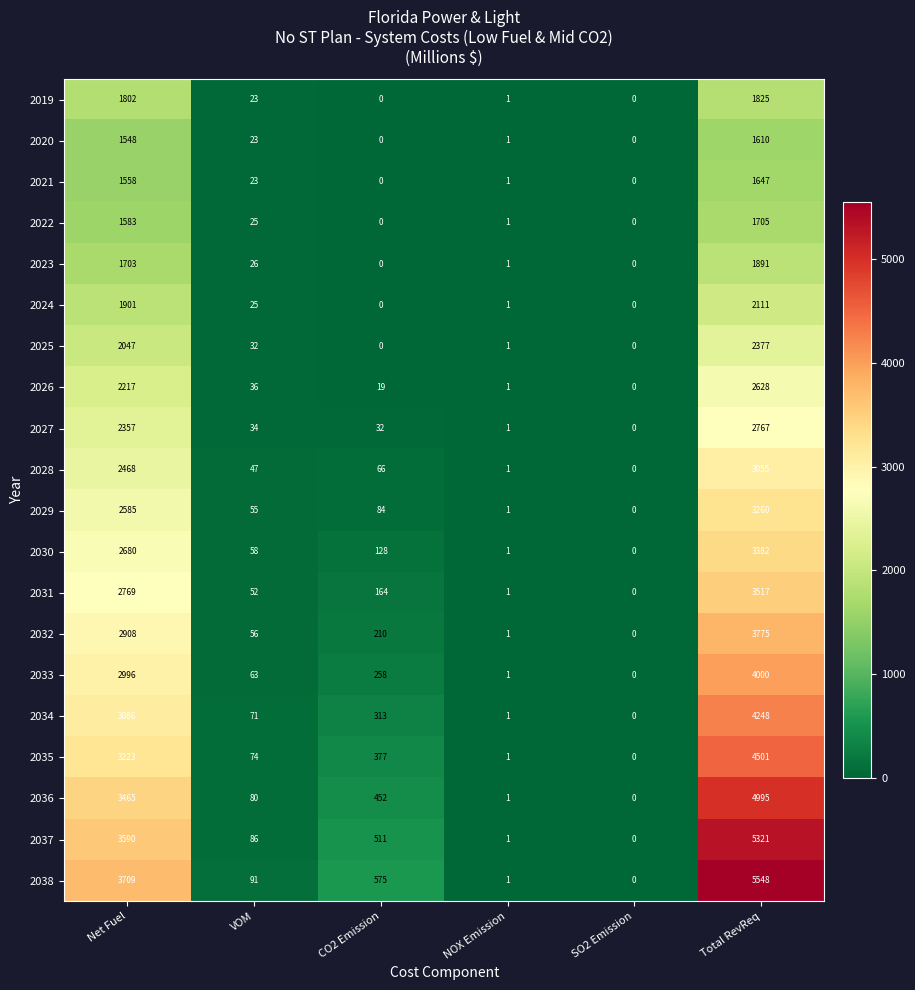

The 2027 series shows 10 at VOM. True or false?

False